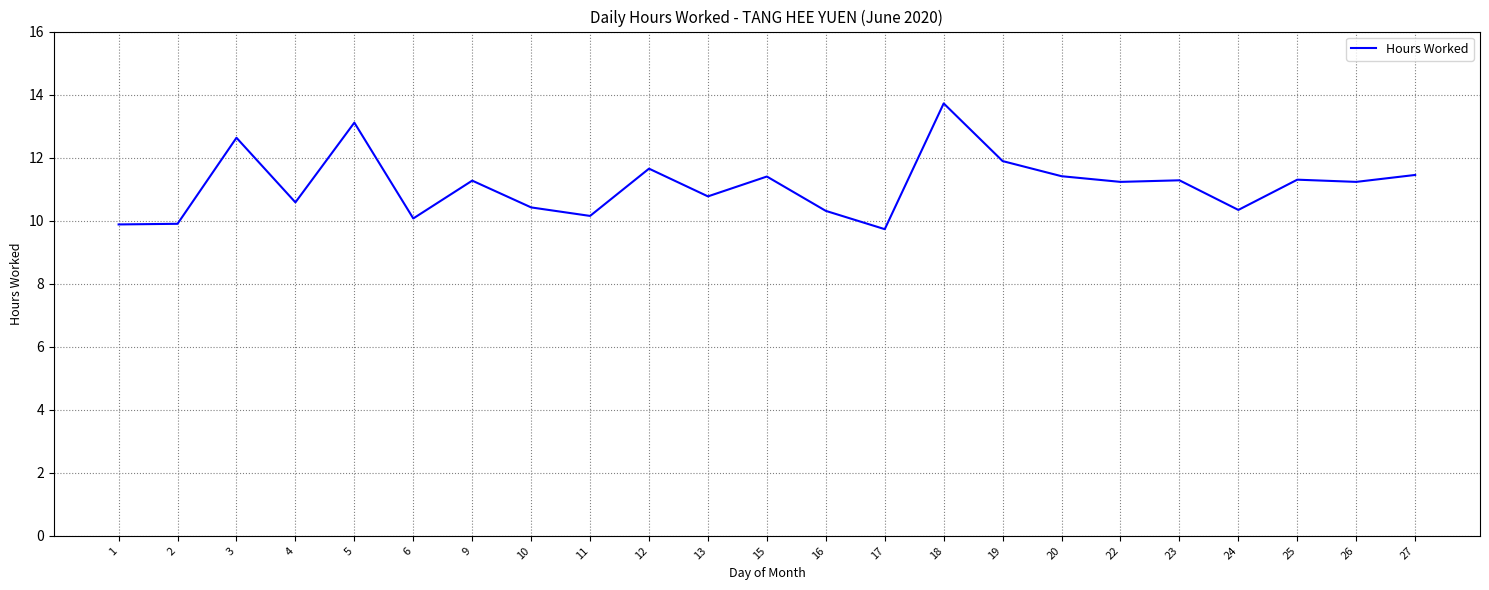

At which label does the data first exceed 11?

3